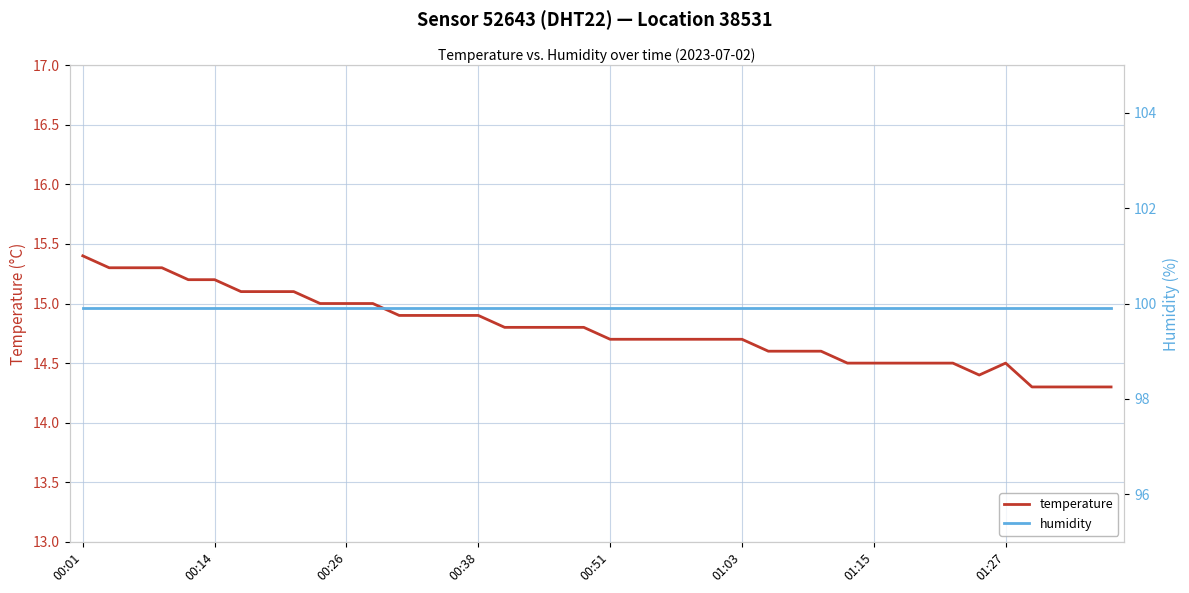

True or false: temperature and humidity intersect in this chart.

False